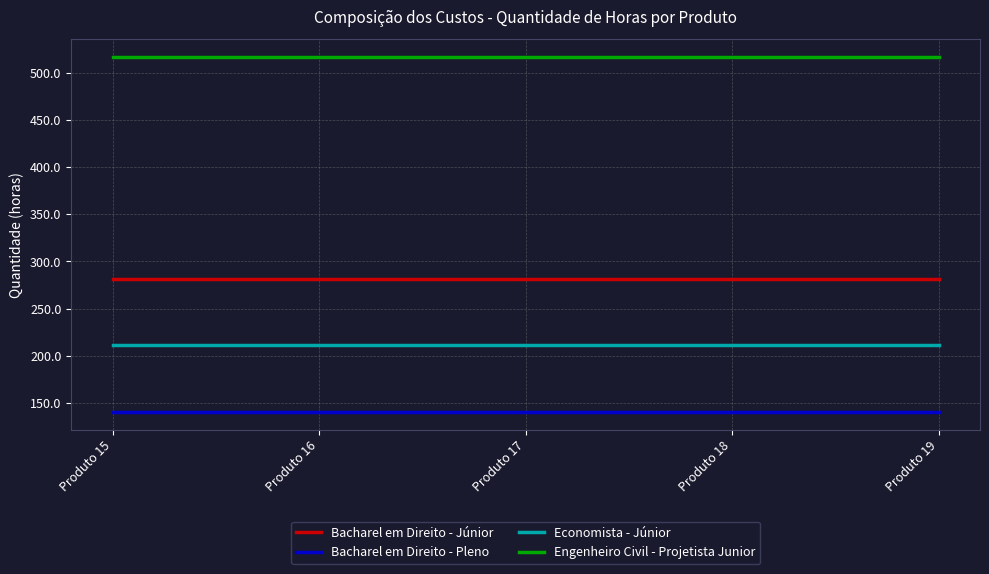

Which series has the largest total across all categories?

Engenheiro Civil - Projetista Junior